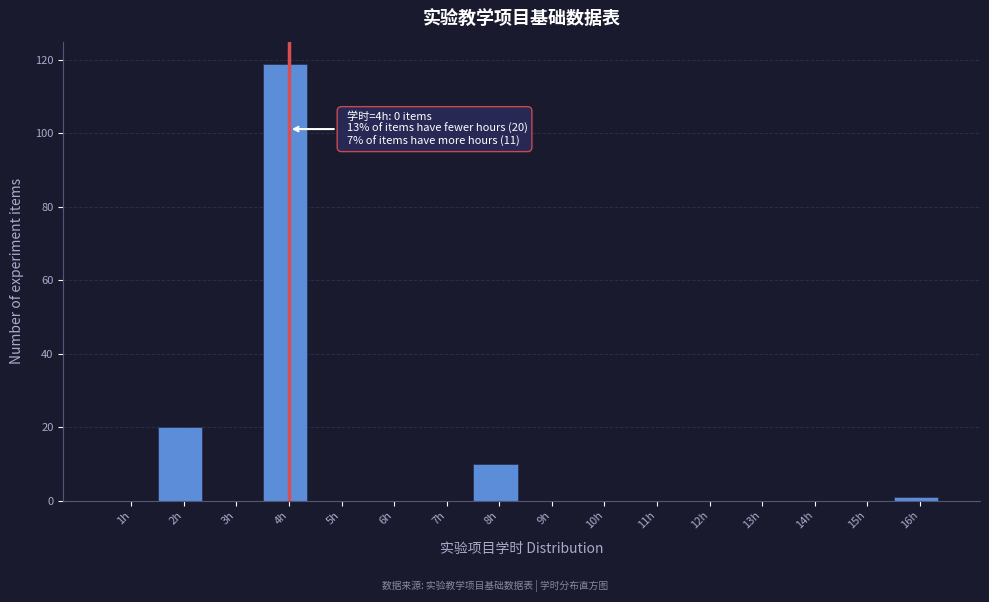

Reading right to left, list all the values displayed in this chart.

16h=1	15h=0	14h=0	13h=0	12h=0	11h=0	10h=0	9h=0	8h=10	7h=0	6h=0	5h=0	4h=119	3h=0	2h=20	1h=0